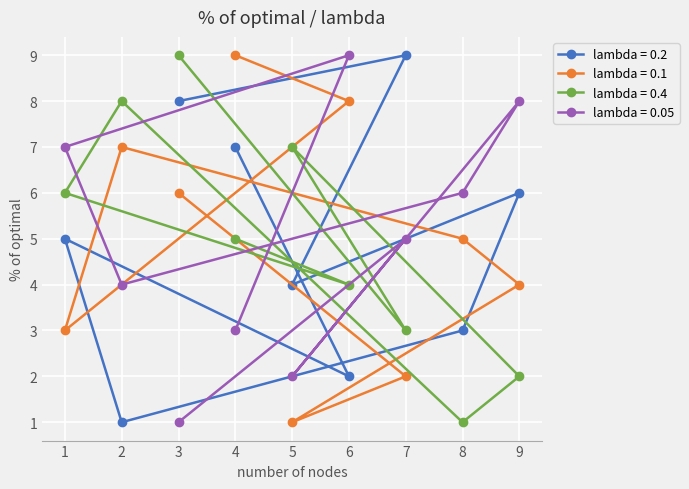

Read the col_6 value at 3.

9